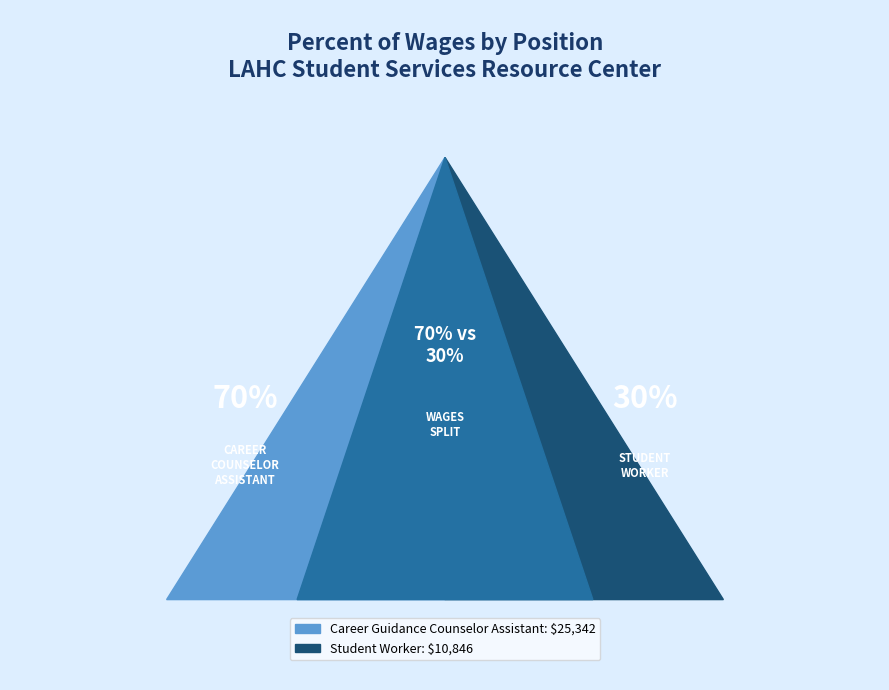

What is the smallest slice in the pie chart?

Student Worker